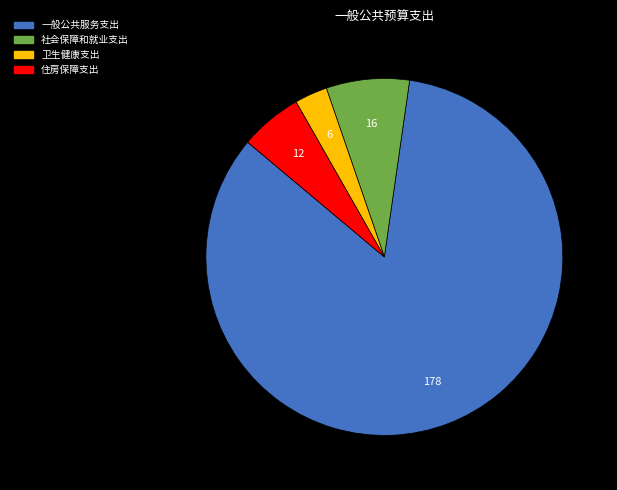

How many segments does this pie chart have?

4